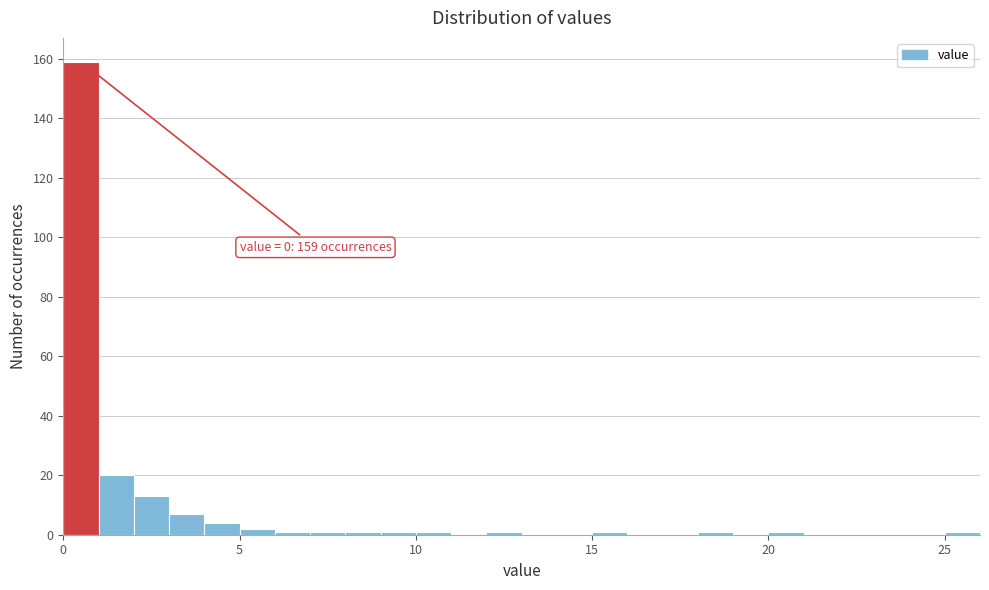

Around what value on the x-axis is the tallest bar? Give the approximate position of its centre, as read against the axis.

0.5